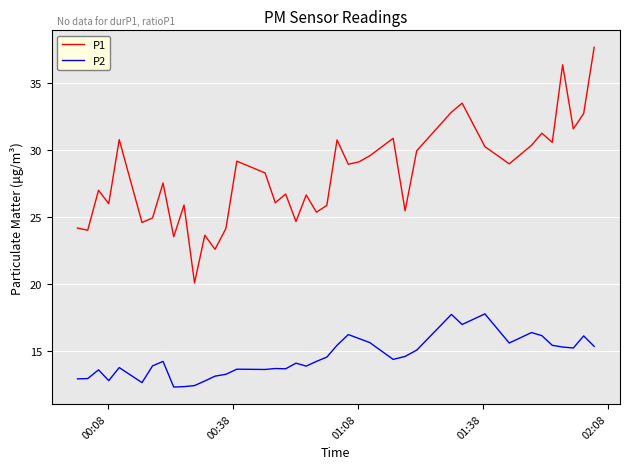

True or false: P1 and P2 intersect in this chart.

False